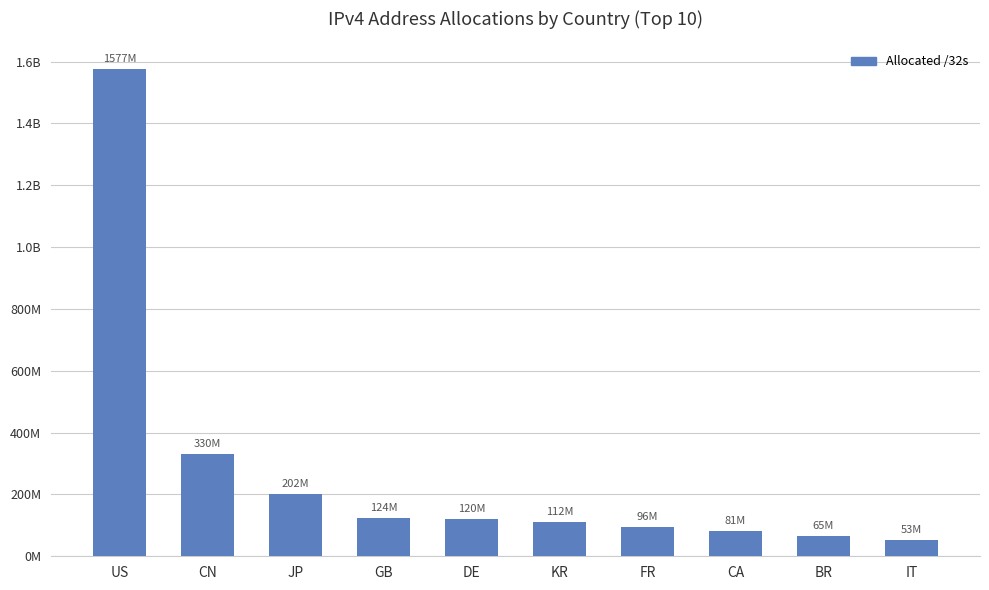

Does the chart contain any negative values?

No